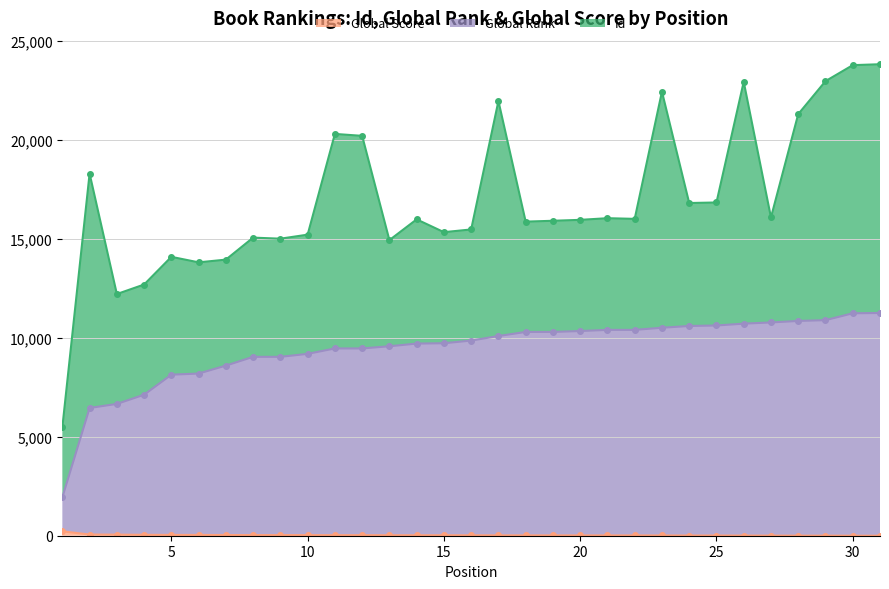

How many categories are shown in the chart?

31